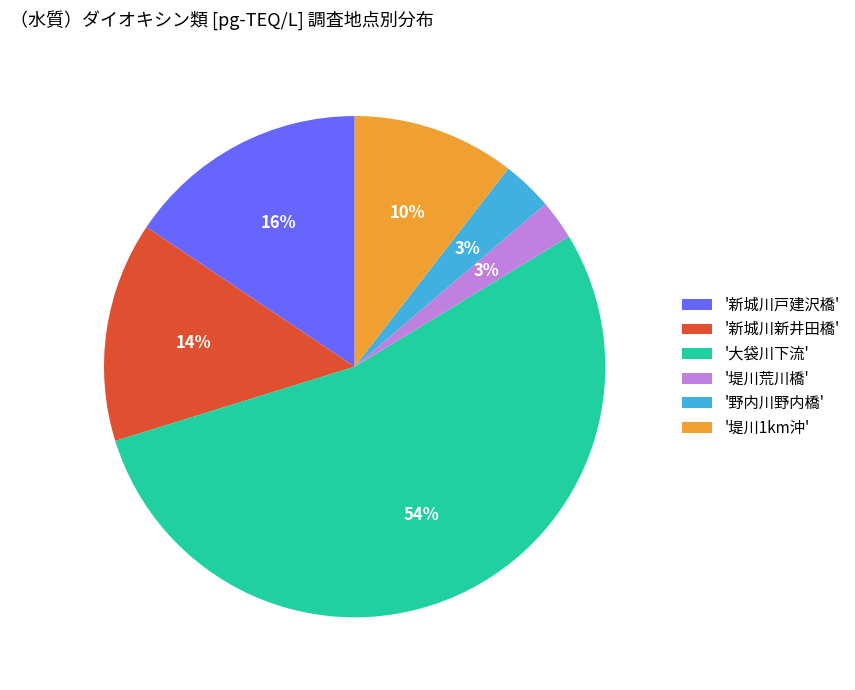

To the nearest percent, what percentage of the pie is '大袋川下流'?

54%